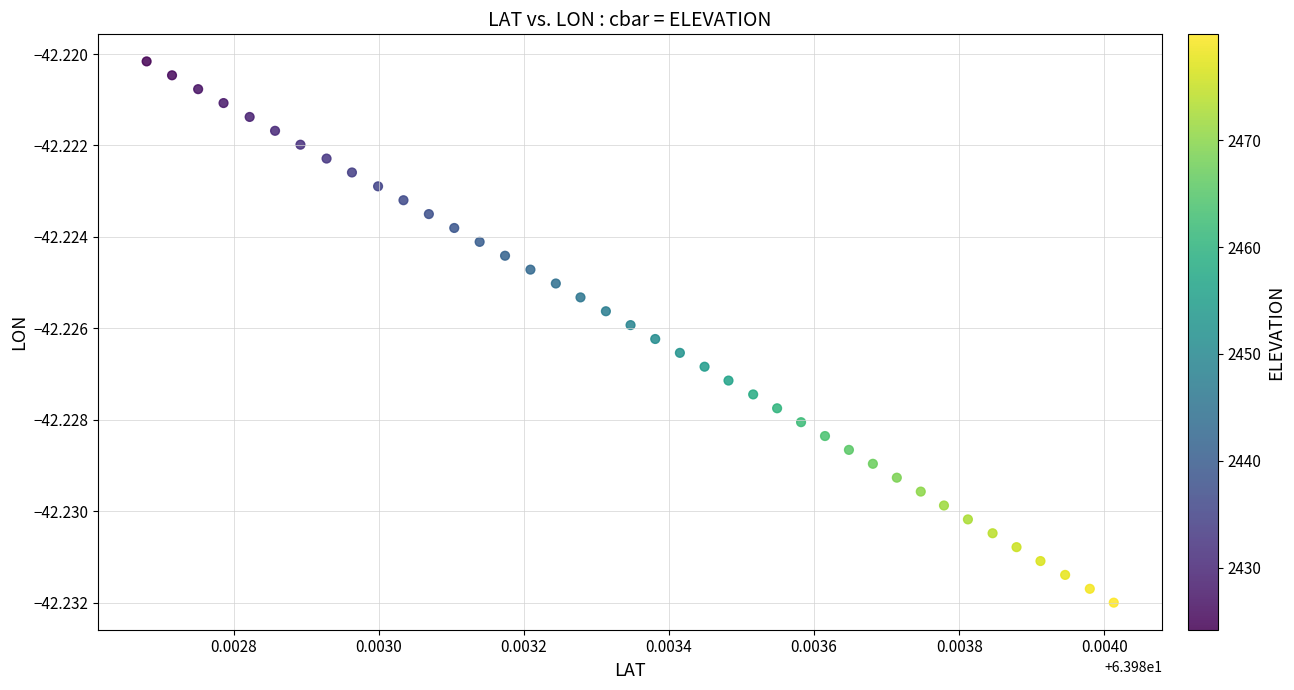

How many points are shown in the scatter plot?

40